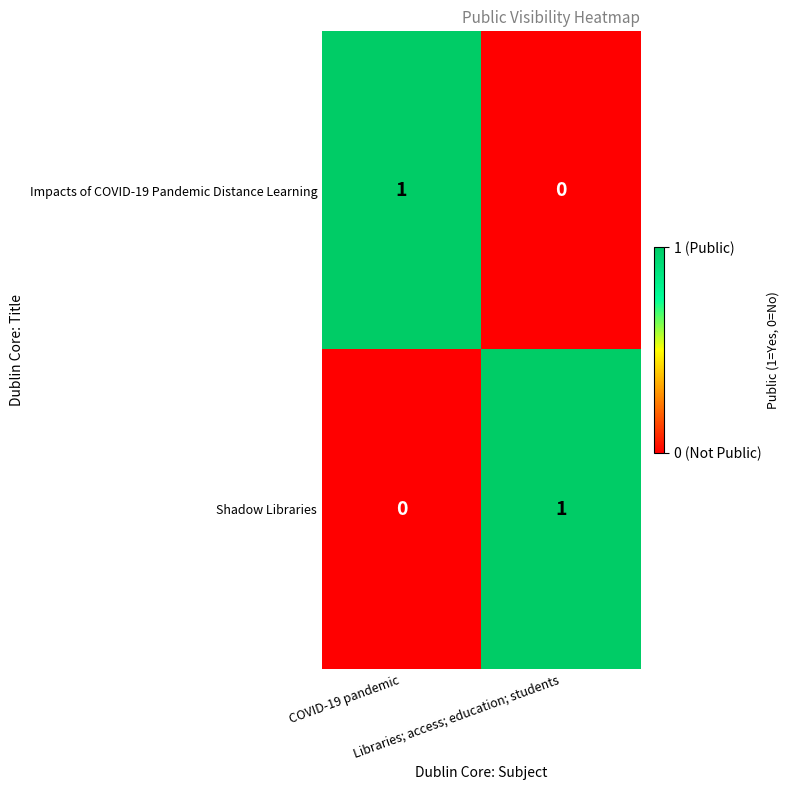

How many positive values does the Impacts of COVID-19 Pandemic Distance Learning series have?

1